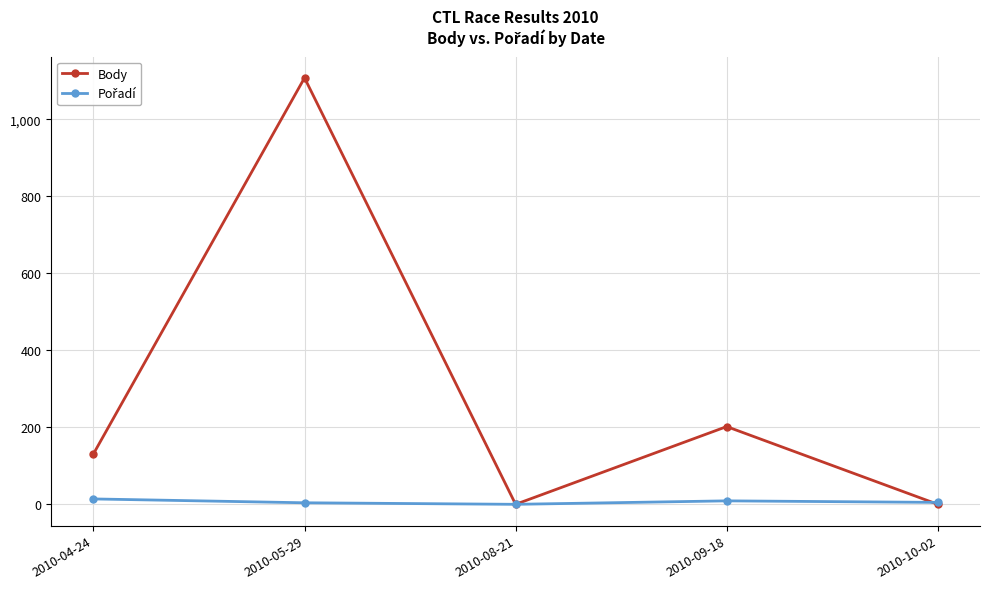

Count the number of categories in the chart.

5